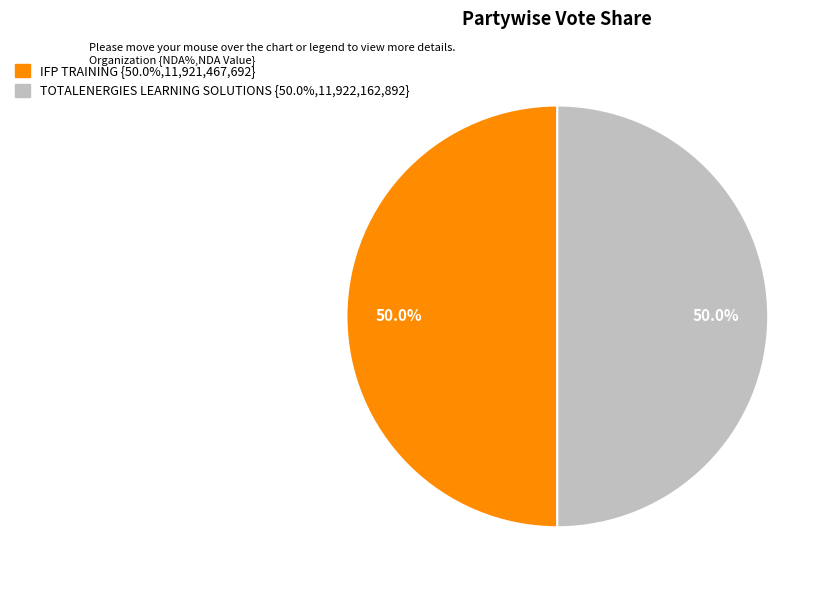

How much of the chart is everything except TOTALENERGIES LEARNING SOLUTIONS?

50.0%